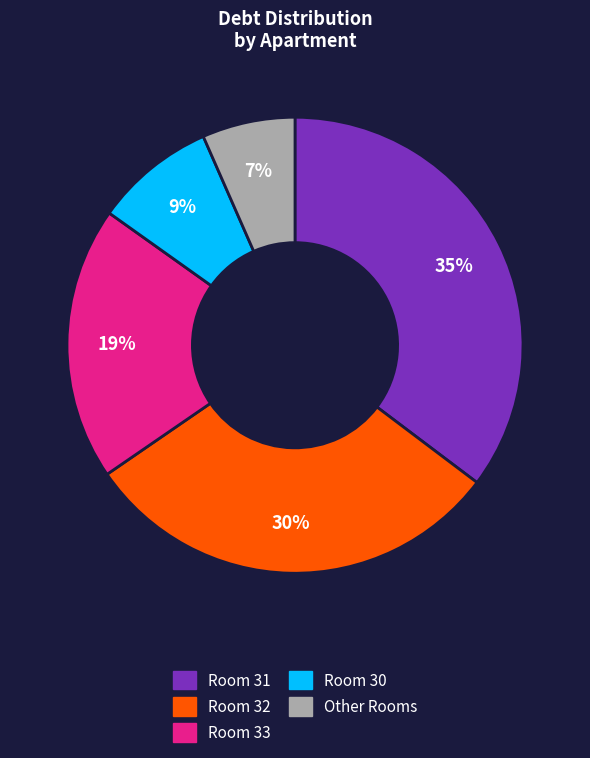

To the nearest percent, what is the average slice percentage?

20%